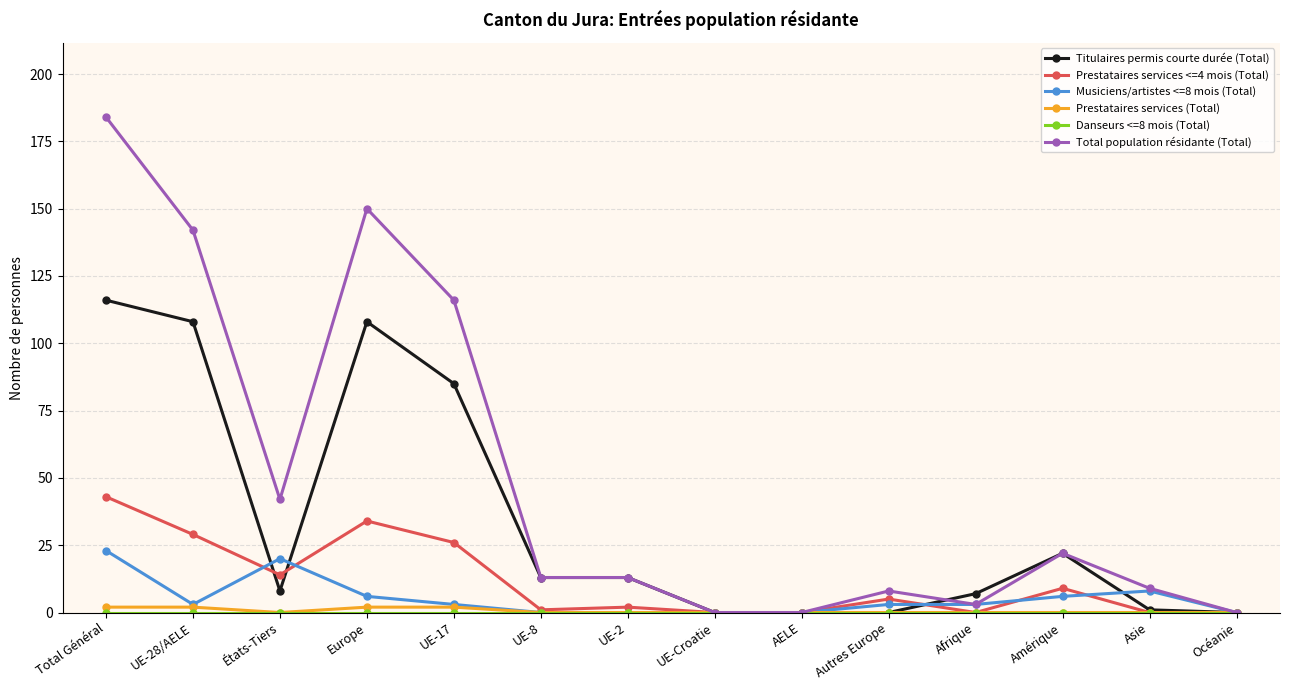

Which series changed the most between UE-17 and AELE?

Total population résidante (Total)